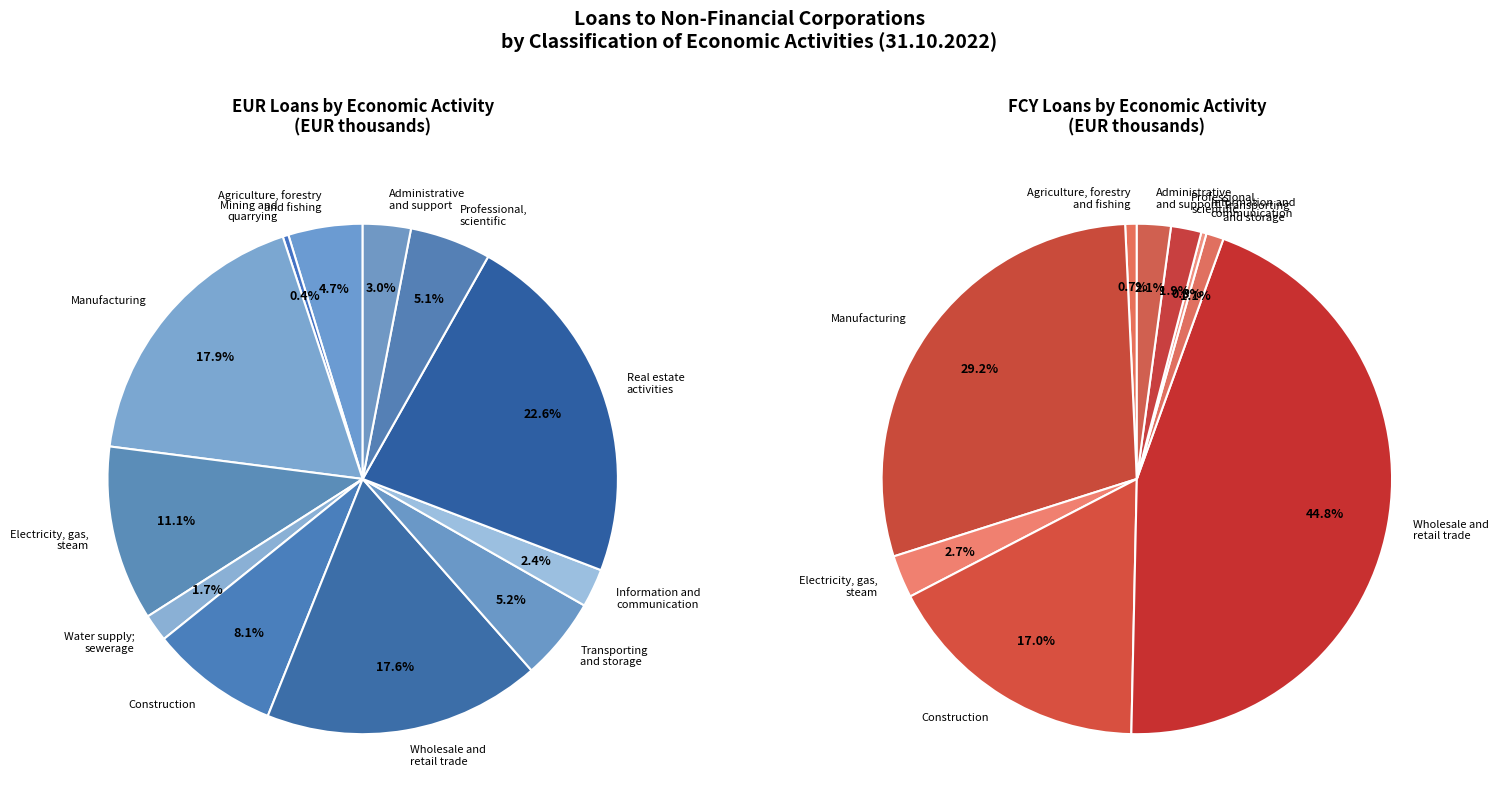

Between Water supply;
sewerage and Construction, which series saw the biggest shift?

EUR